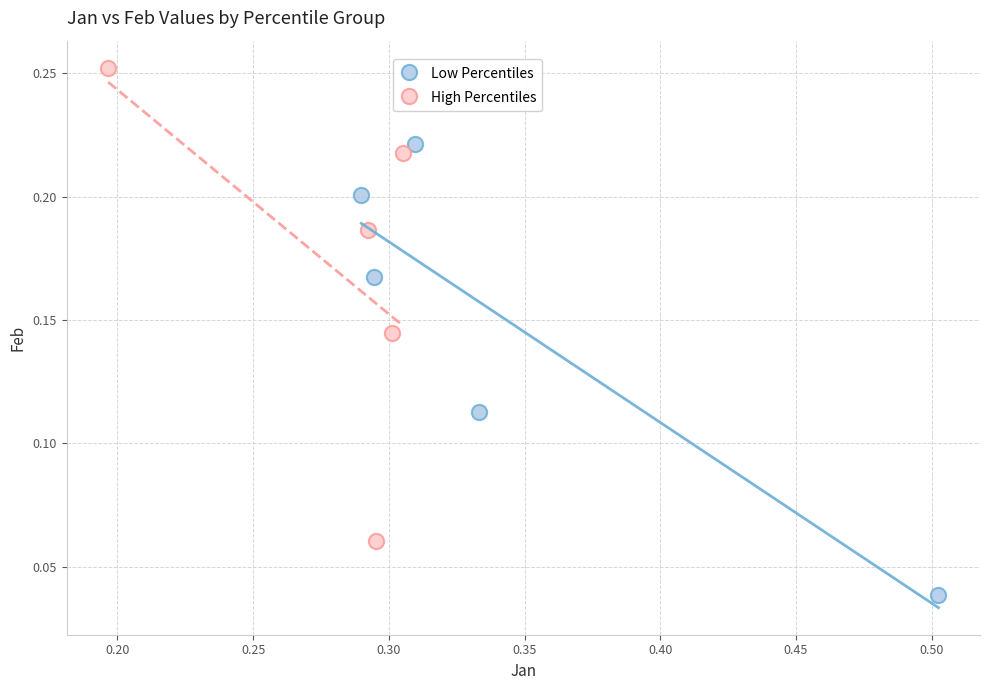

Which series reaches the maximum Y coordinate?

High Percentiles